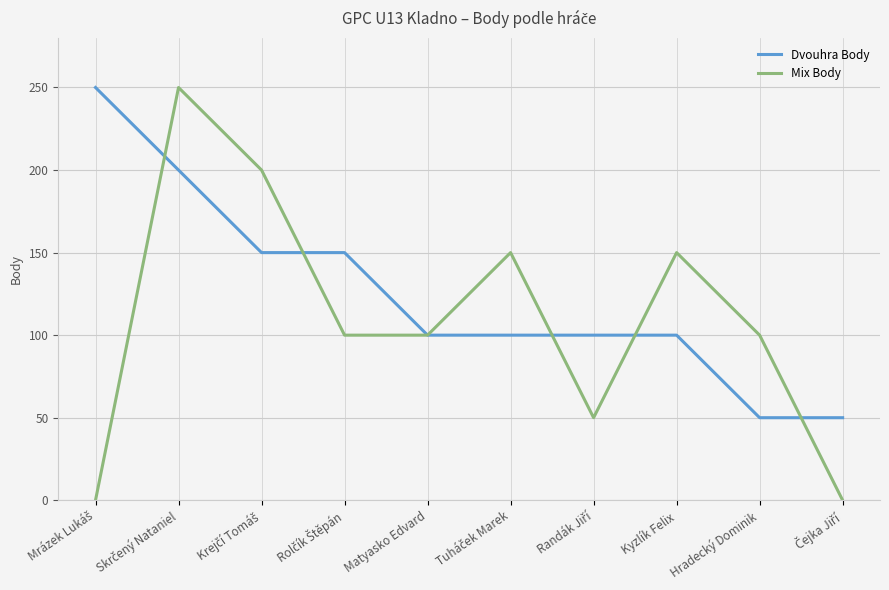

List the series in order of their overall mean, highest first.

Dvouhra Body, Mix Body